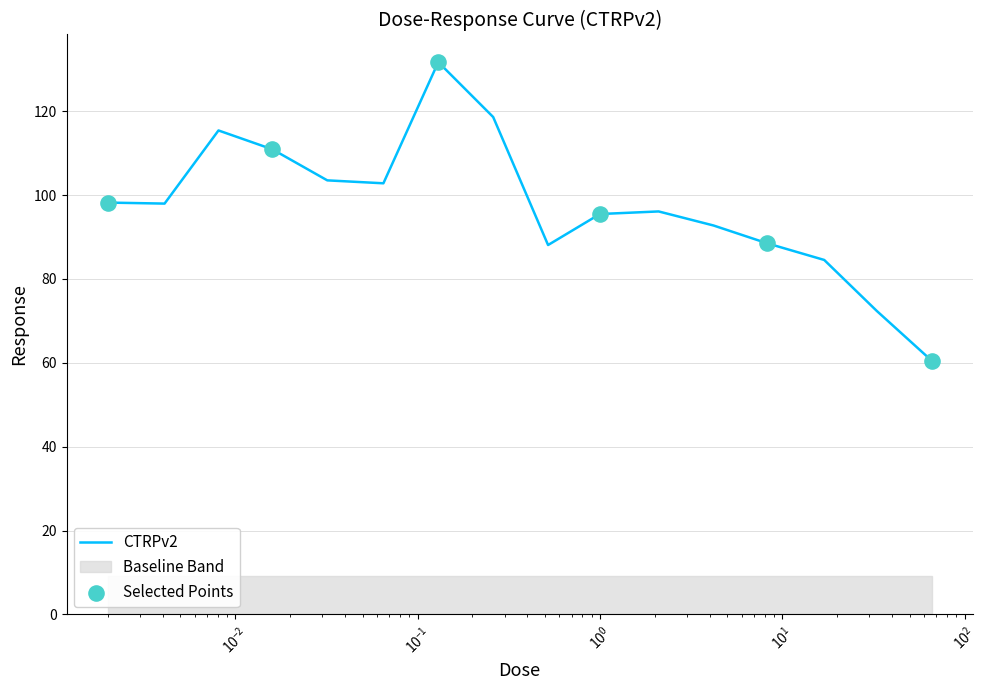

Approximately how many times larger is the value at 8.3 compared to 0.016?

0.8